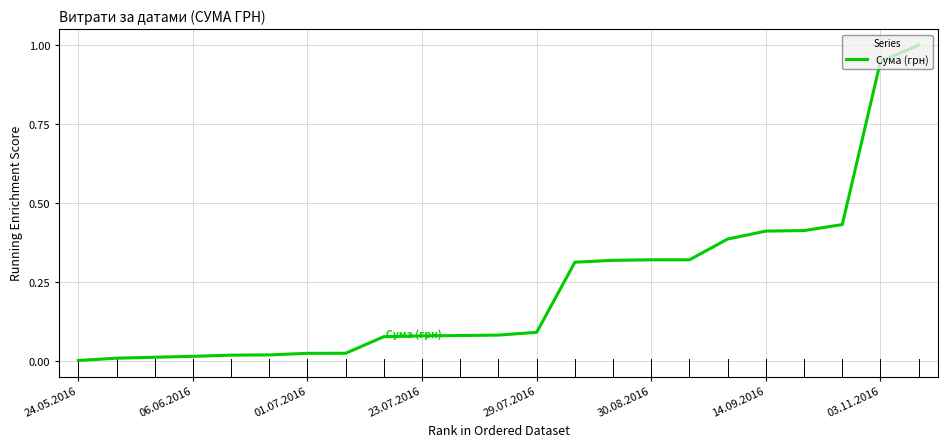

What is the difference between the maximum and minimum values?

1.0